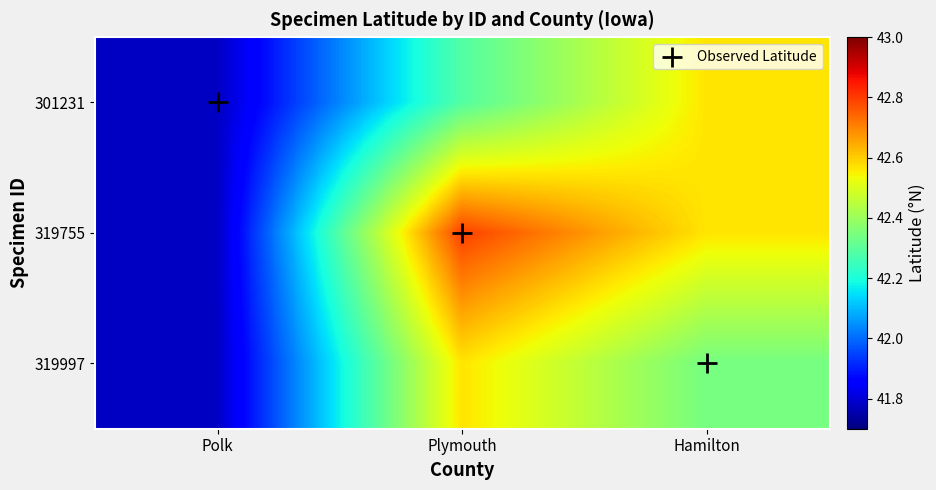

At which category is the sum across all series the highest?

Hamilton